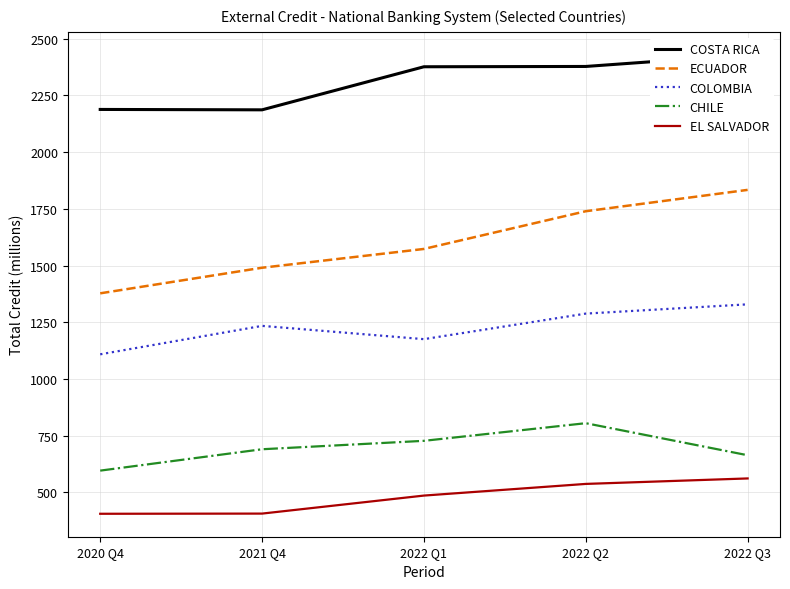

Reading left to right, list all the values displayed in this chart.

COSTA RICA: 2188.0	2186.3	2376.1	2377.5	2428.8
ECUADOR: 1377.6	1490.4	1573.2	1739.4	1833.5
COLOMBIA: 1108.8	1234.2	1175.6	1288.2	1329.0
CHILE: 596.2	690.4	727.5	805.2	664.0
EL SALVADOR: 406.0	406.8	486.2	537.6	561.7